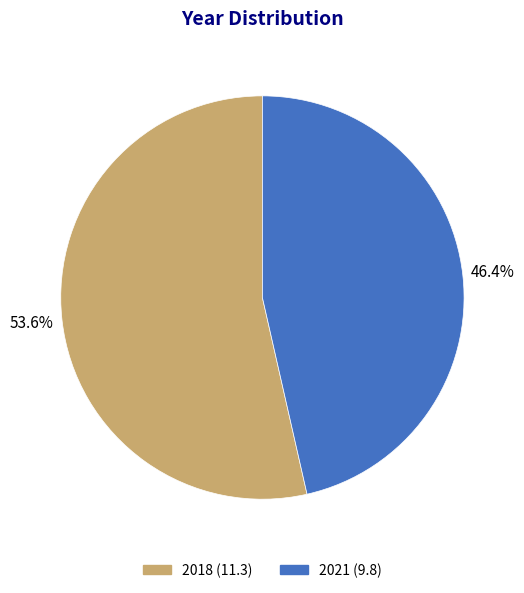

How many slices are in this pie chart?

2